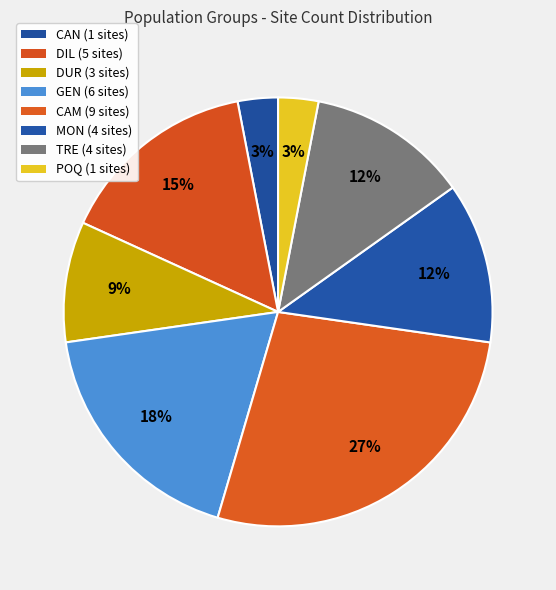

How many slices are in this pie chart?

8